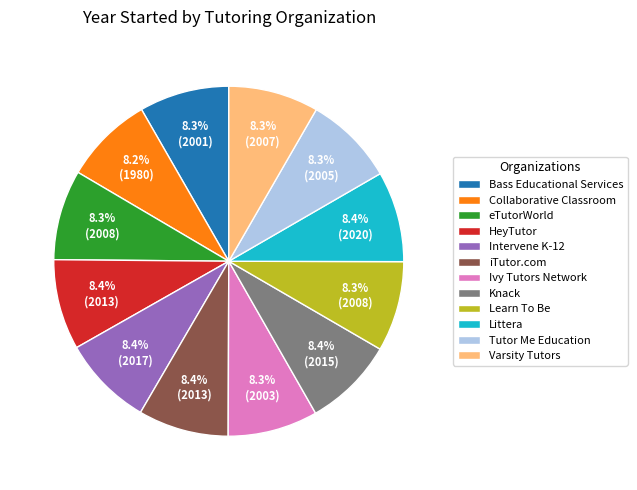

The Tutor Me Education slice represents 8% of the pie. True or false?

True